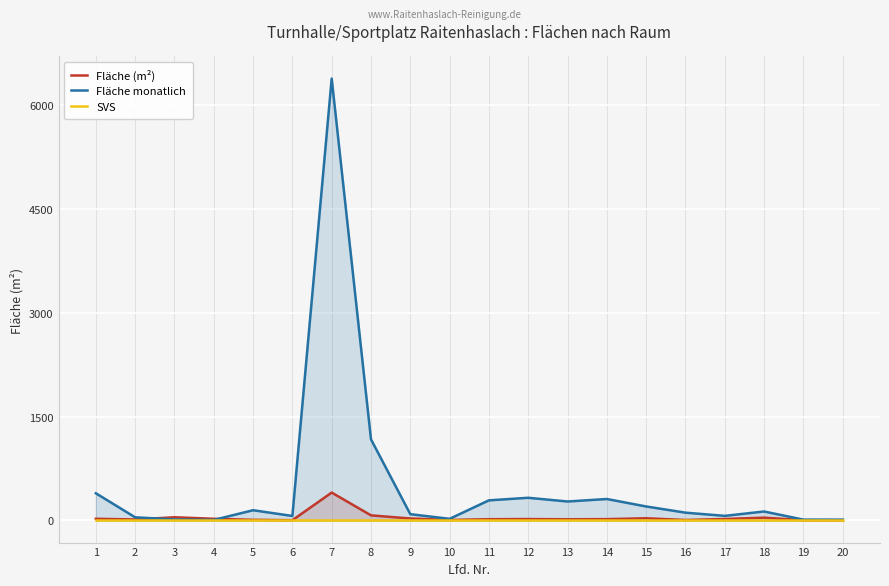

Is the value of Fläche monatlich at 2 greater than the value of SVS at 16?

Yes